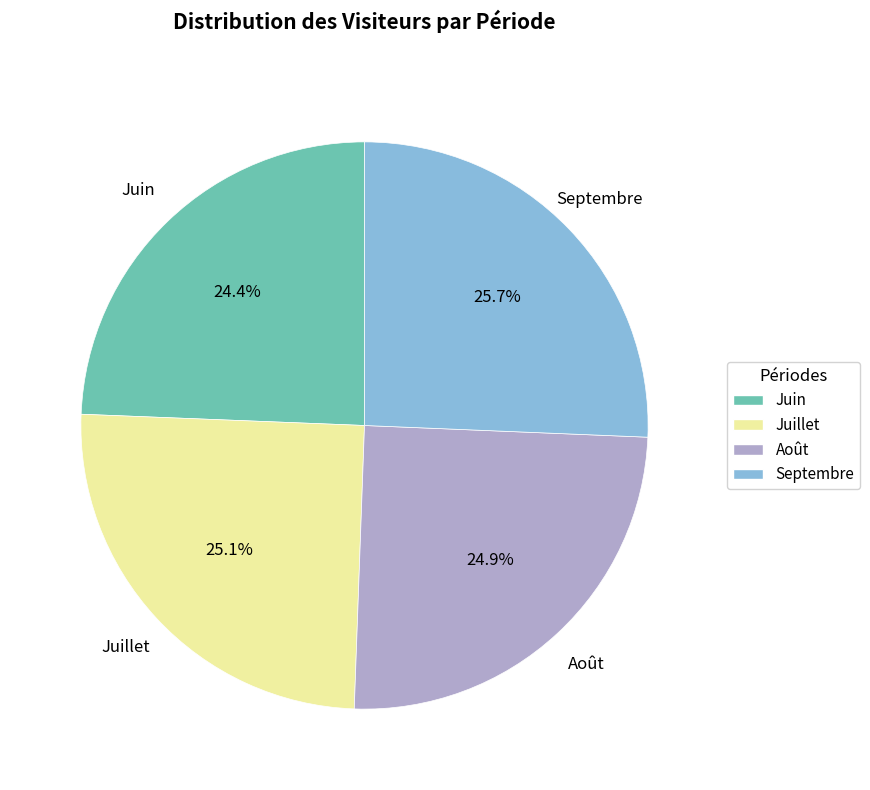

Is Juillet the majority of the pie?

No